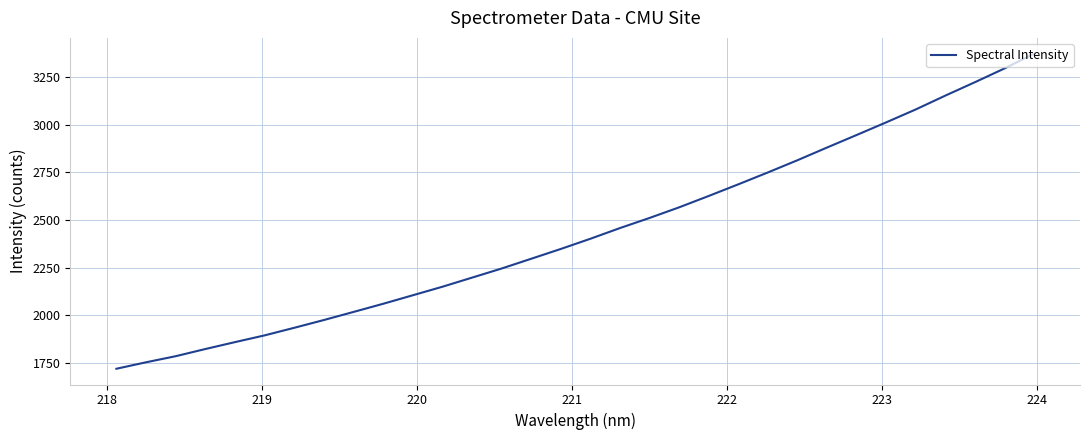

How many lines are shown in the chart?

1